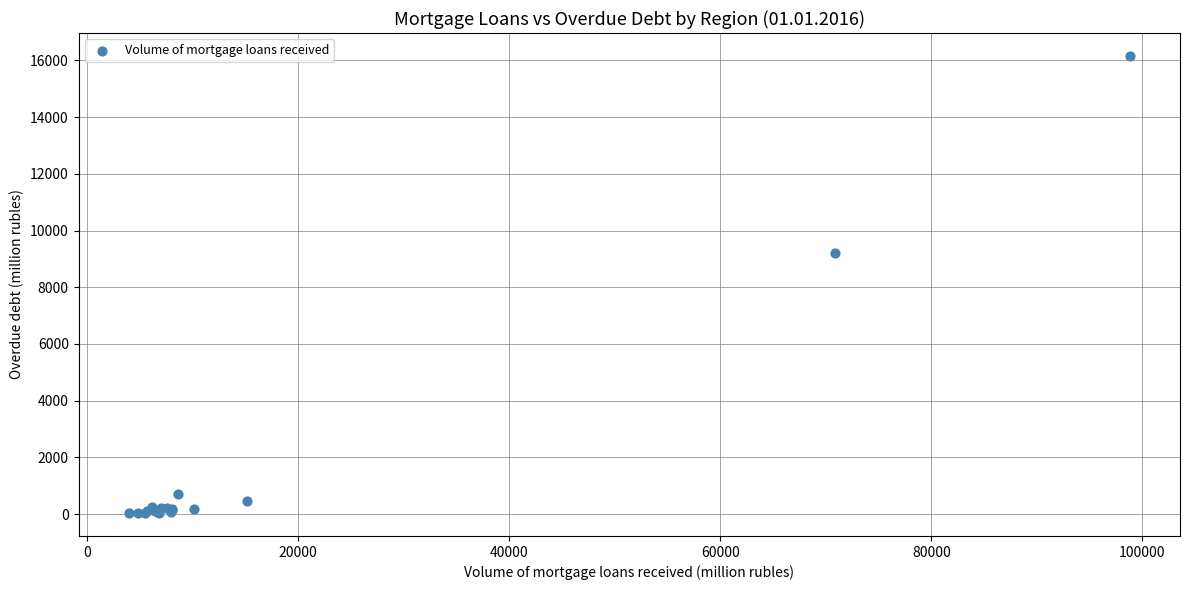

What Y value in the scatter plot is closest to 8098?

9215